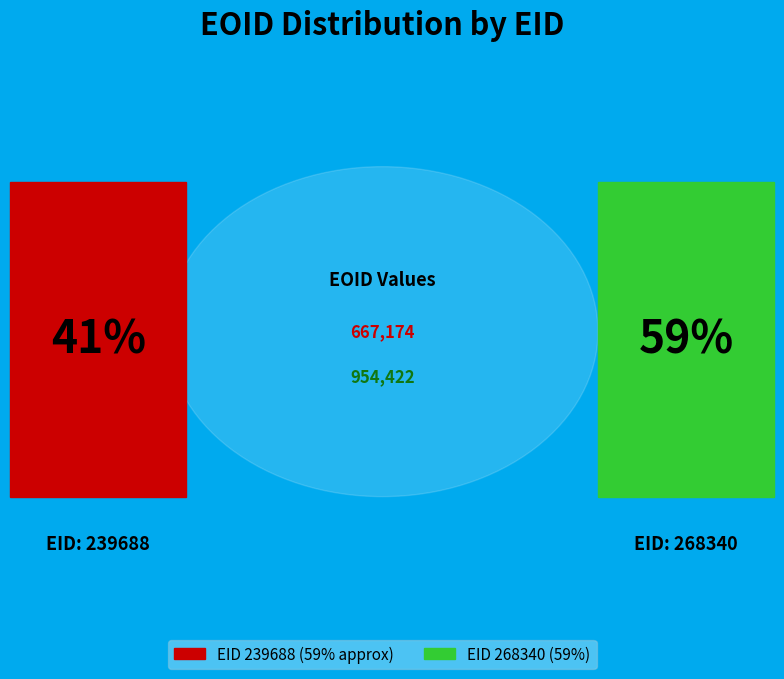

True or false: 239688 accounts for 41% of the total.

True